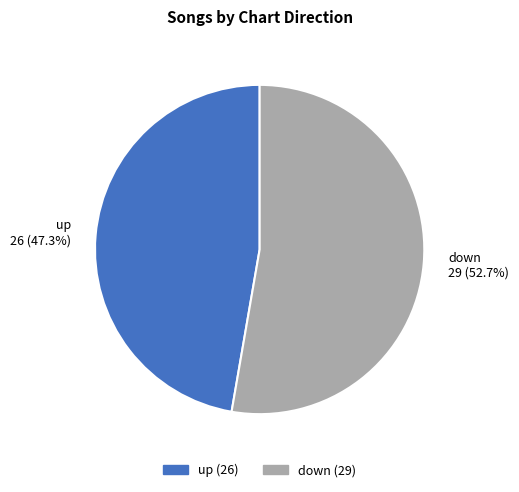

The up slice represents 57% of the pie. True or false?

False